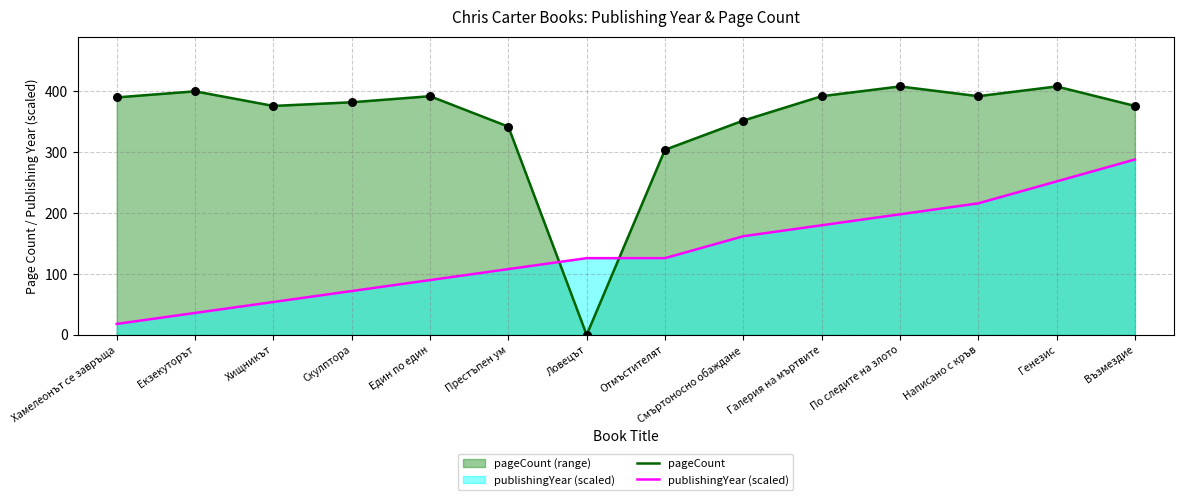

Which series has the largest Y range (max minus min)?

pageCount